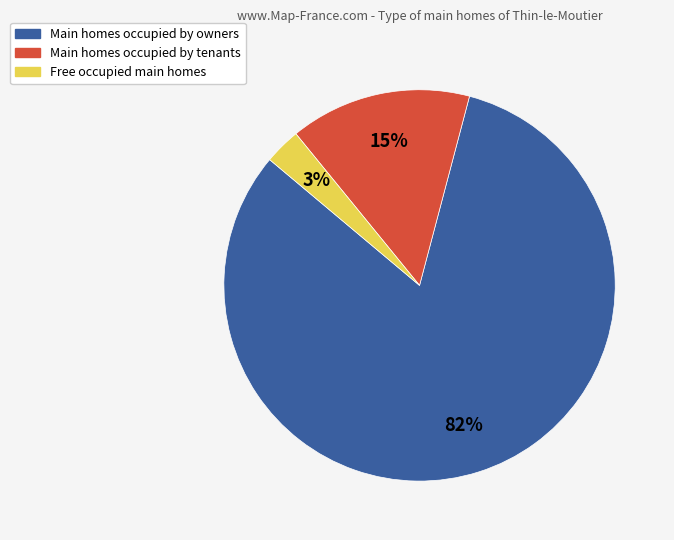

To the nearest percent, what is the difference between the largest and smallest slice percentages?

79%